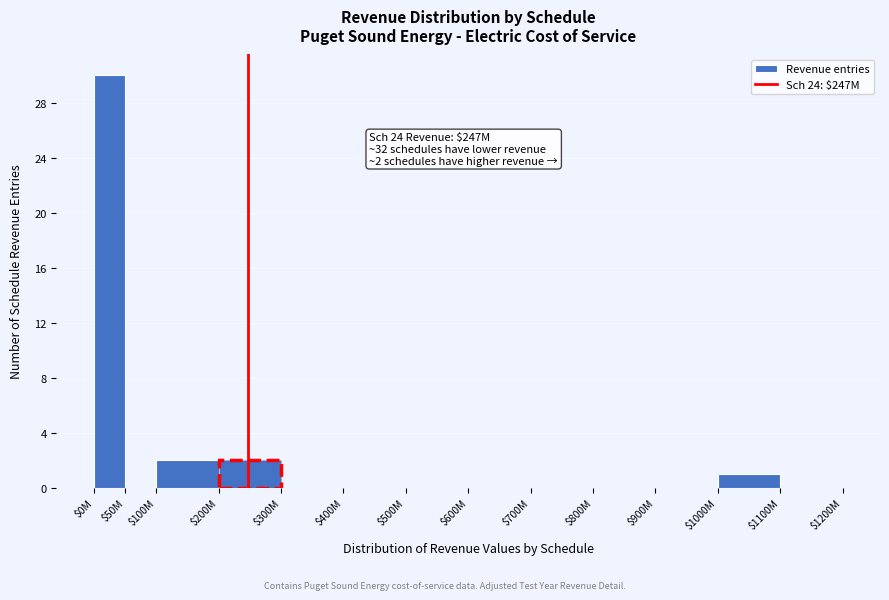

The chart shows a value of 14 at $0M. True or false?

False